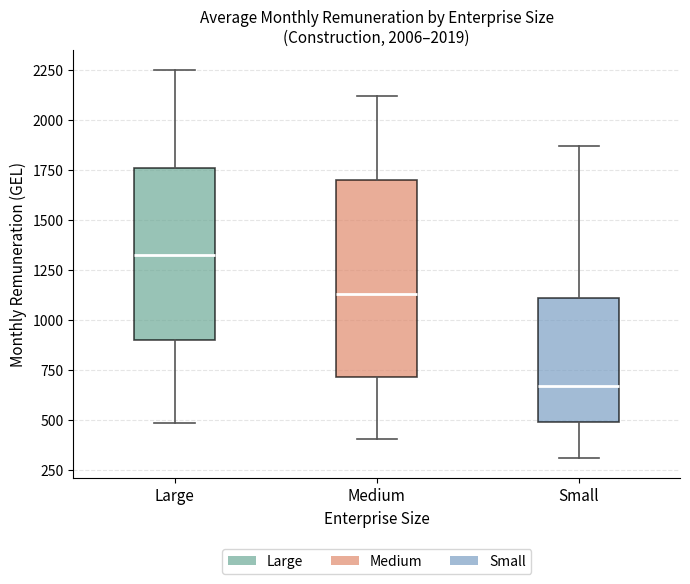

Which box's median line is the lowest?

Small